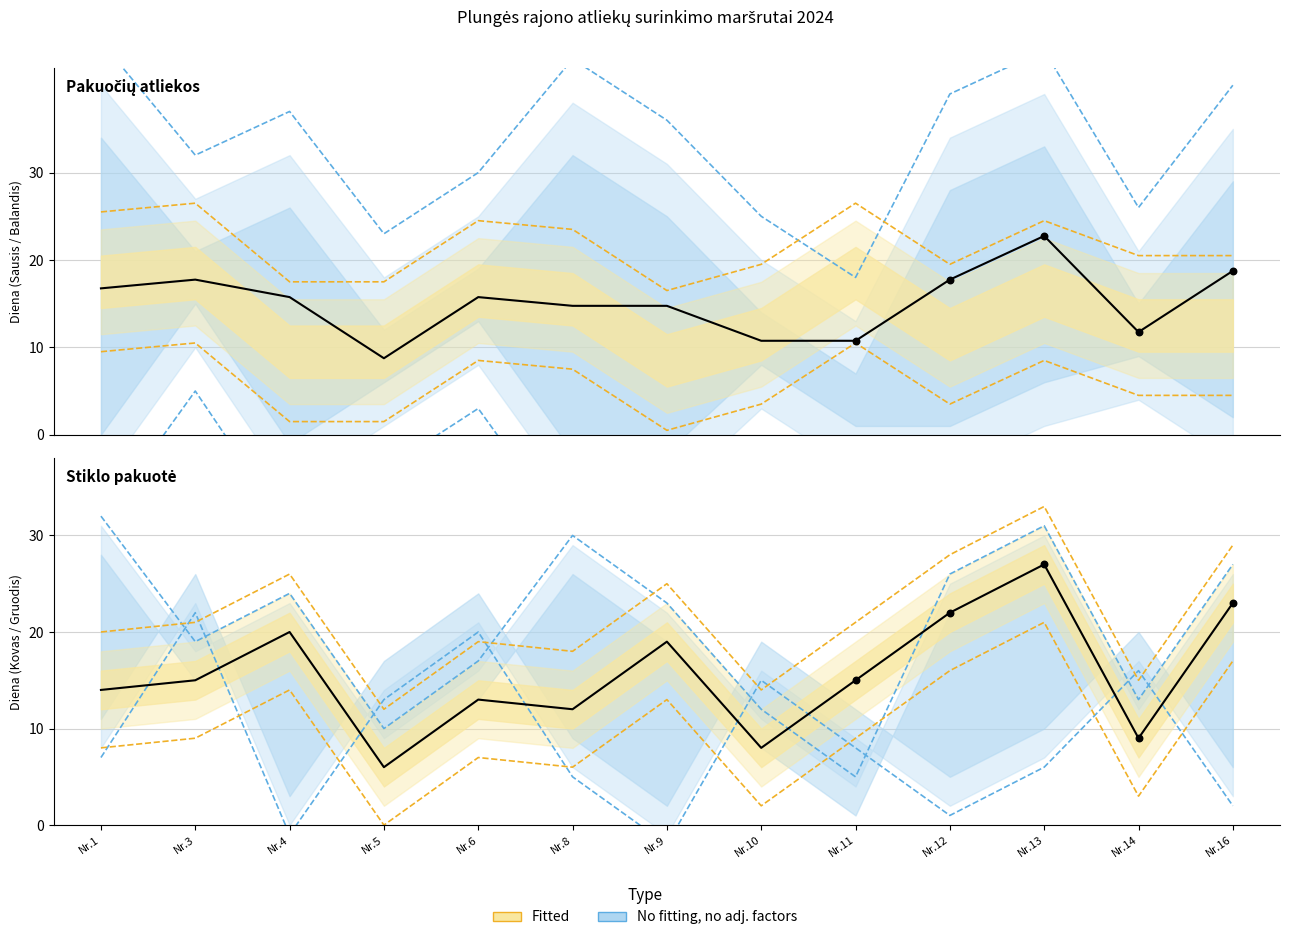

At how many categories does at least one series exceed 16?

13